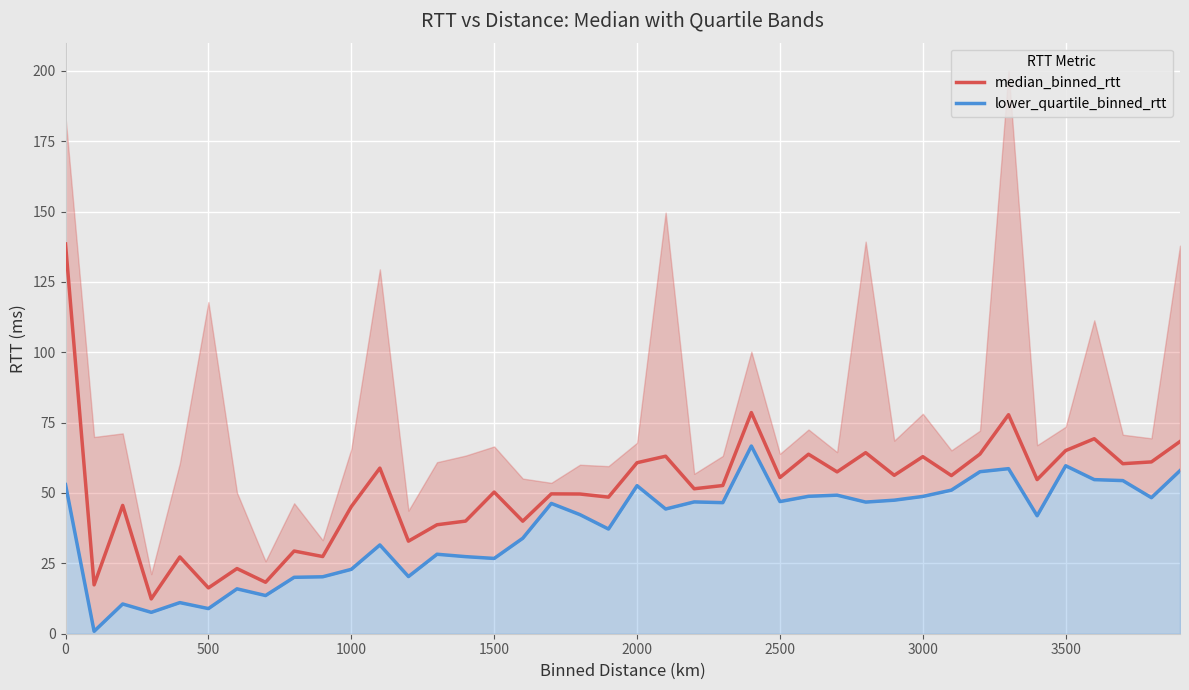

Is it true that lower_quartile_binned_rtt equals 53.0 at 0?

True